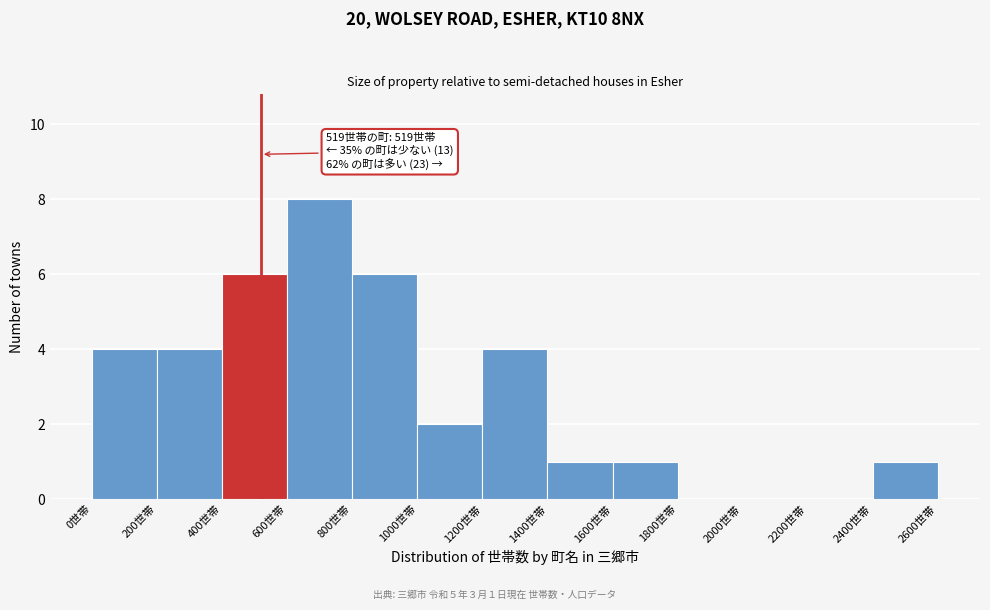

Over which range of the x-axis is the bar tallest?

600 to 800